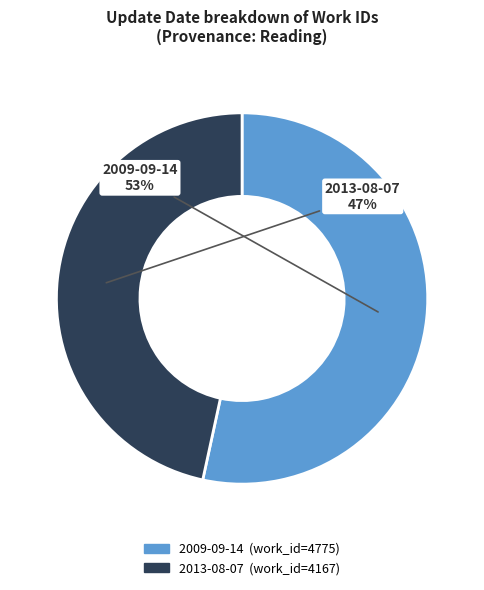

Is there a majority slice in this chart?

Yes